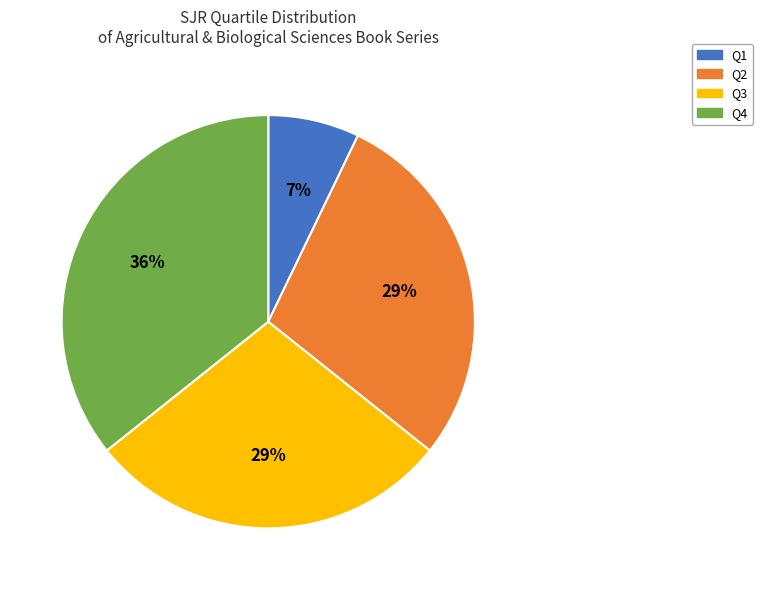

Count the number of slices in the pie.

4